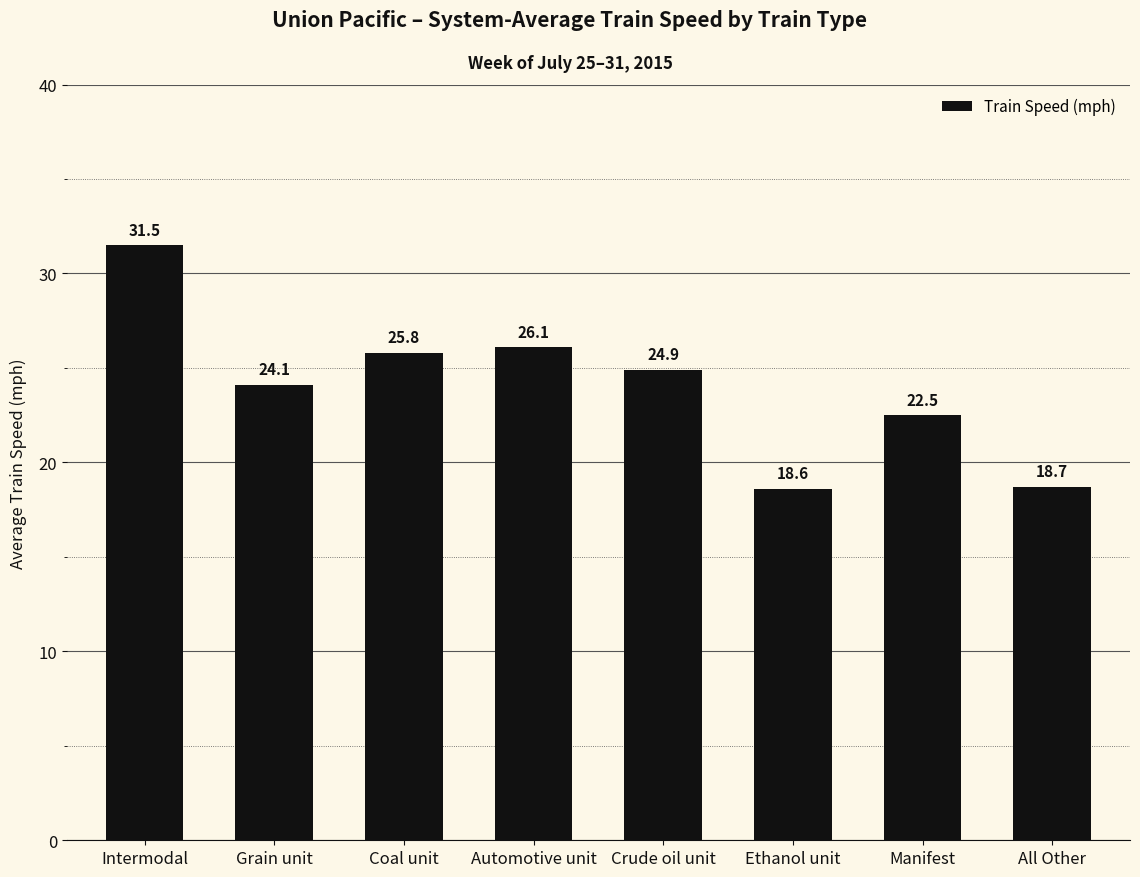

What is the difference between the second highest and minimum values?

7.5